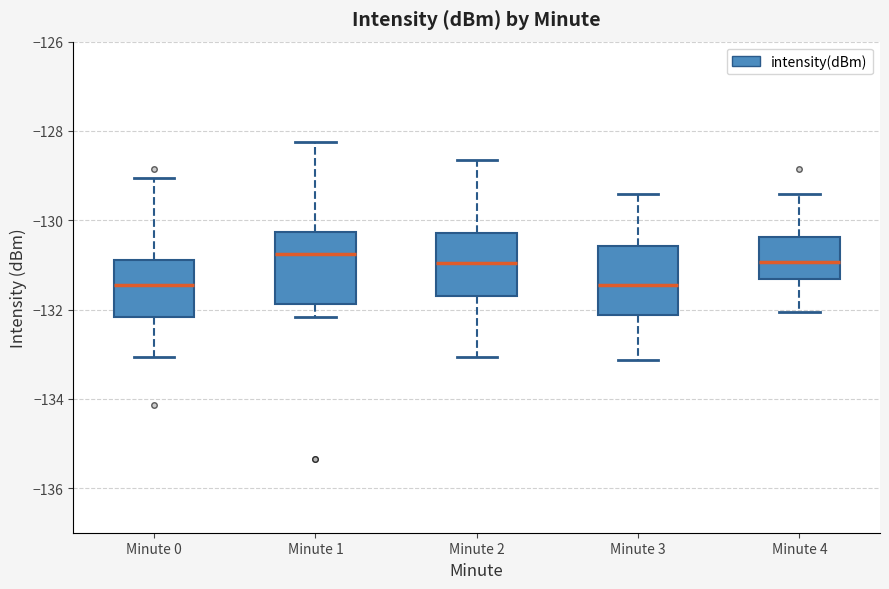

Reading left to right, transcribe this box plot: for each box, give where its median line is, the range the box spans, and where its two whiskers end, as read against the y-axis. The values are not printed on the chart, so give them approximately, as read against the axis.

Minute 0: median -131.4, box -132.2 to -130.8, whiskers -133.0 to -129.0
Minute 1: median -130.8, box -131.8 to -130.2, whiskers -132.2 to -128.2
Minute 2: median -131.0, box -131.6 to -130.2, whiskers -133.0 to -128.6
Minute 3: median -131.4, box -132.2 to -130.6, whiskers -133.2 to -129.4
Minute 4: median -131.0, box -131.4 to -130.4, whiskers -132.0 to -129.4